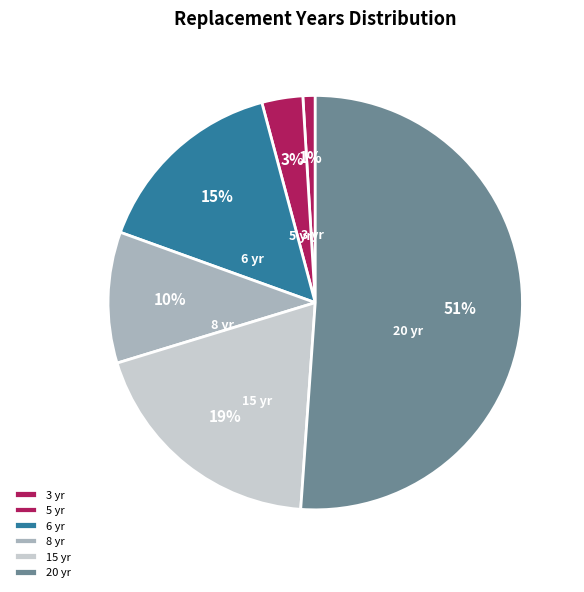

To the nearest percent, what is the combined percentage of 3 yr and 15 yr?

20%